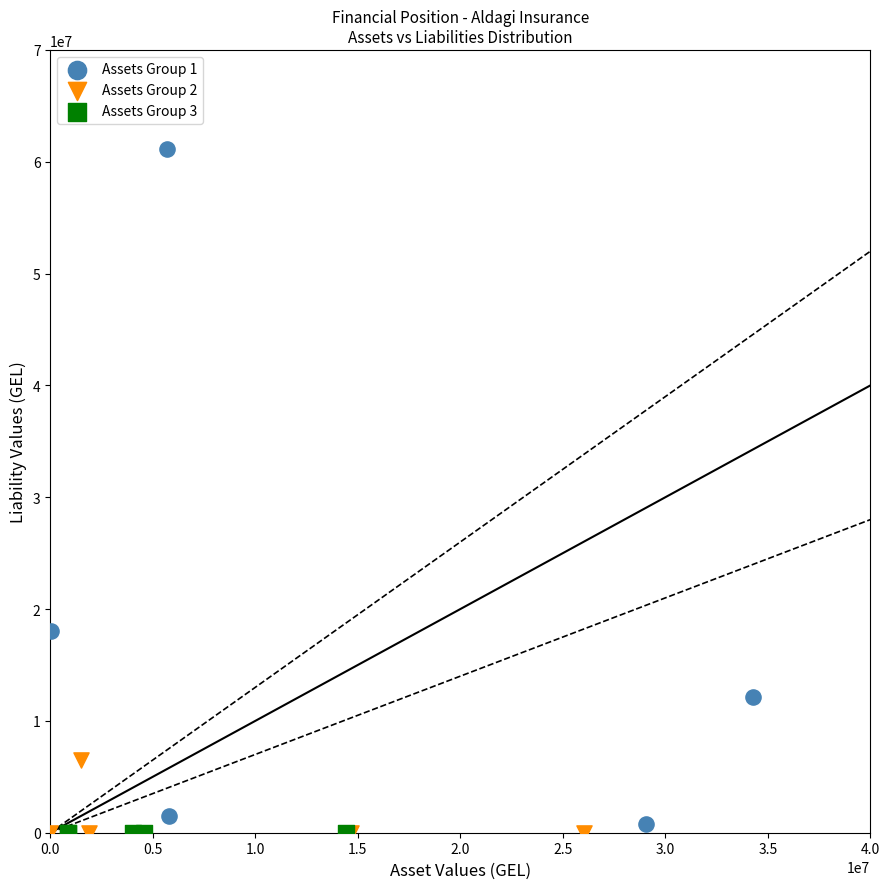

Which series reaches the maximum Y coordinate?

Assets Group 1